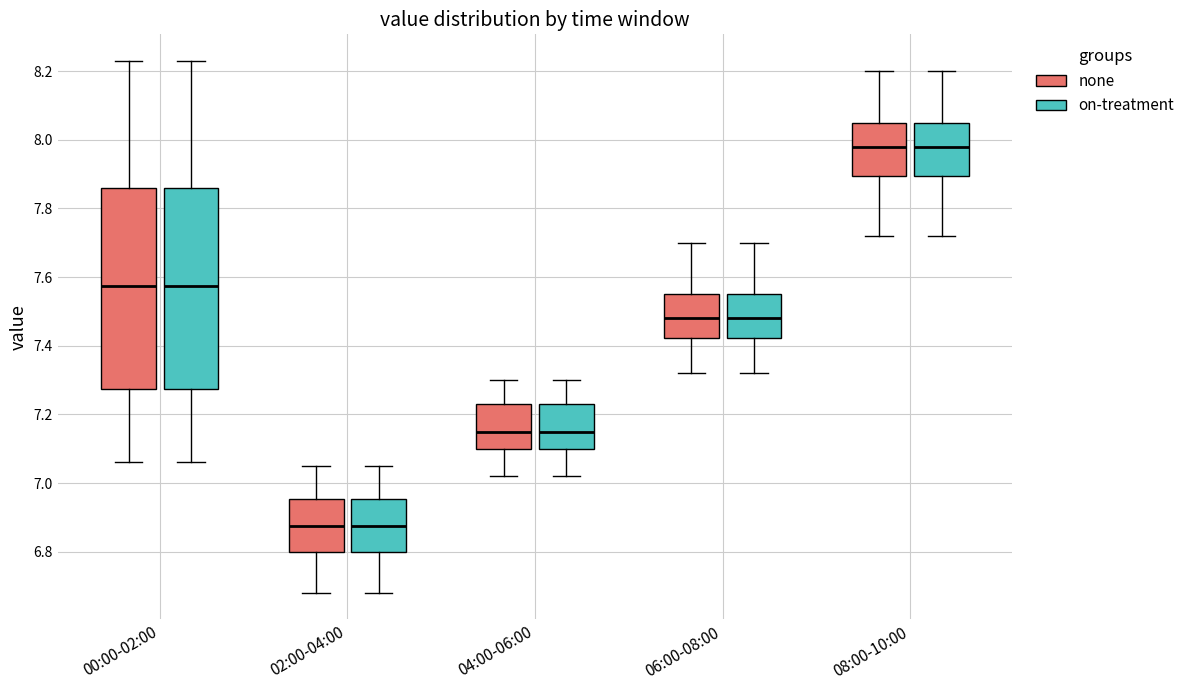

Where is the lower edge of the box for 04:00-06:00 (on-treatment) on the y-axis? The values are not printed on the chart, so give them approximately, as read against the axis.

7.10